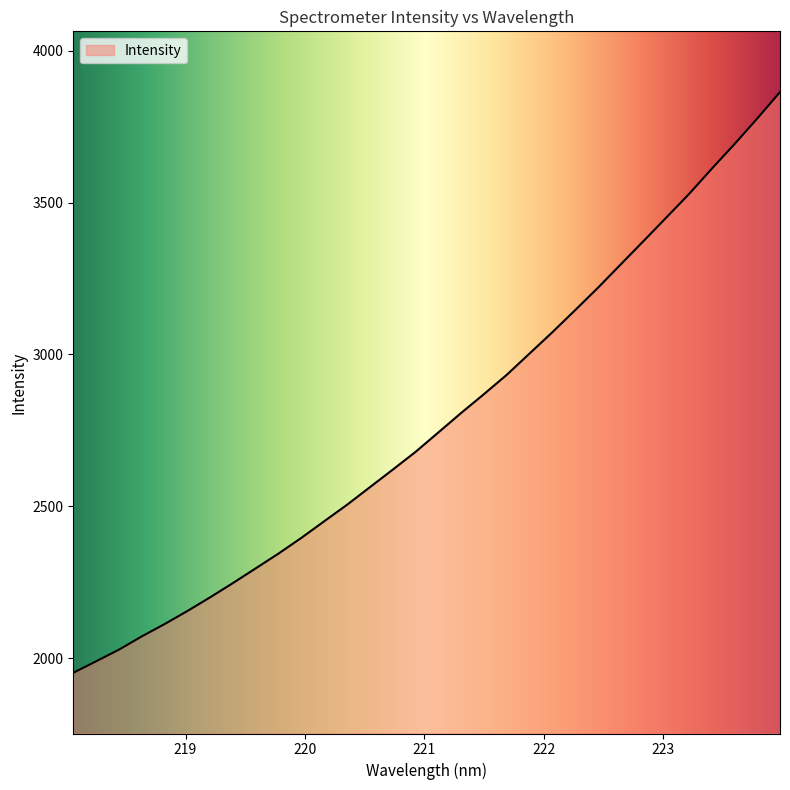

What is the smallest value displayed?

1951.5